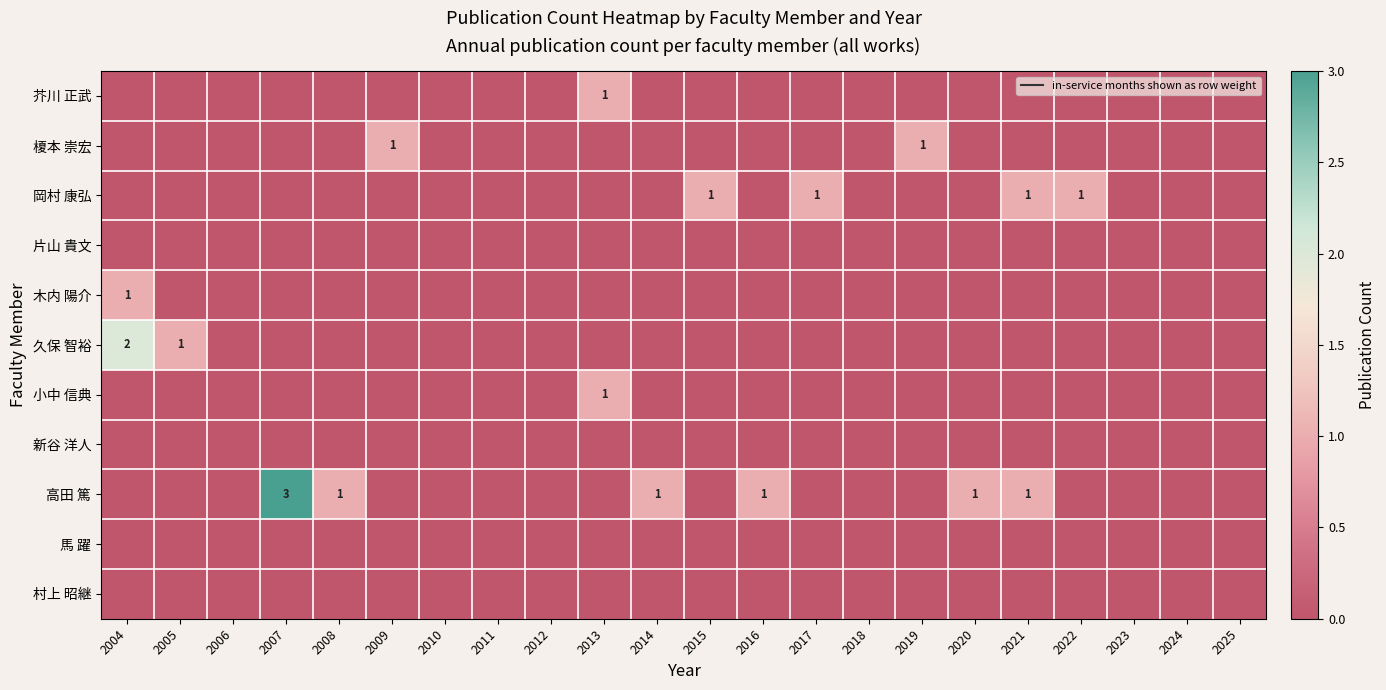

Which label corresponds to the smallest value in the chart?

2004